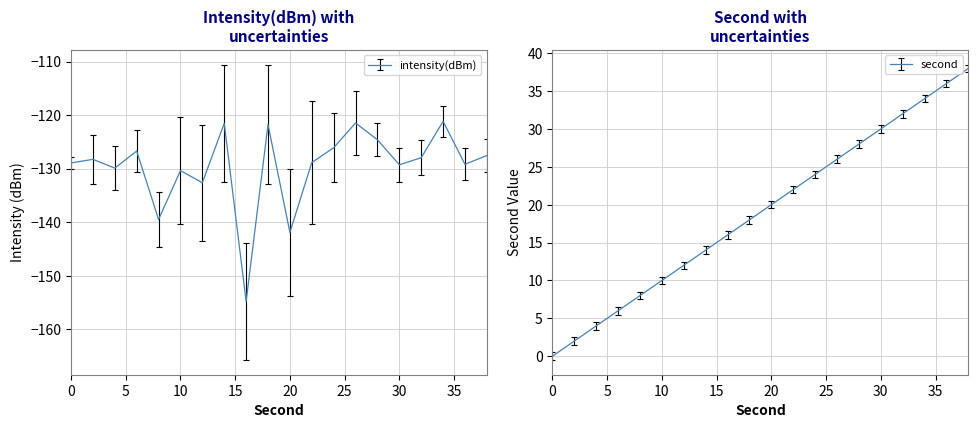

Which series has the largest total across all categories?

second